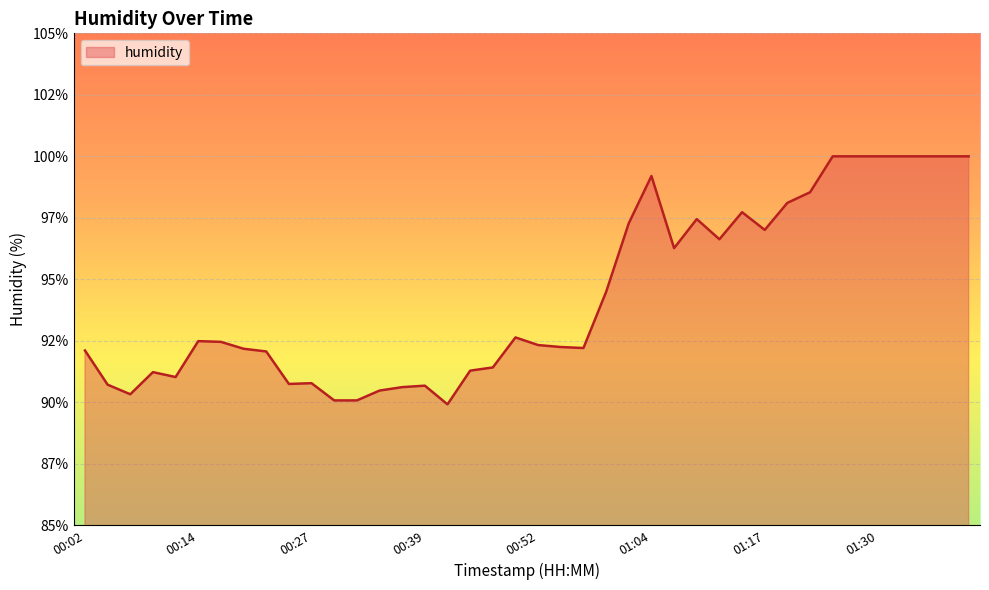

Reading left to right, what are all the values shown in this chart?

92.1	90.7	90.3	91.2	91.0	92.5	92.5	92.2	92.1	90.8	90.8	90.1	90.1	90.5	90.6	90.7	89.9	91.3	91.4	92.6	92.3	92.2	92.2	94.5	97.3	99.2	96.3	97.5	96.6	97.7	97.0	98.1	98.5	100.0	100.0	100.0	100.0	100.0	100.0	100.0